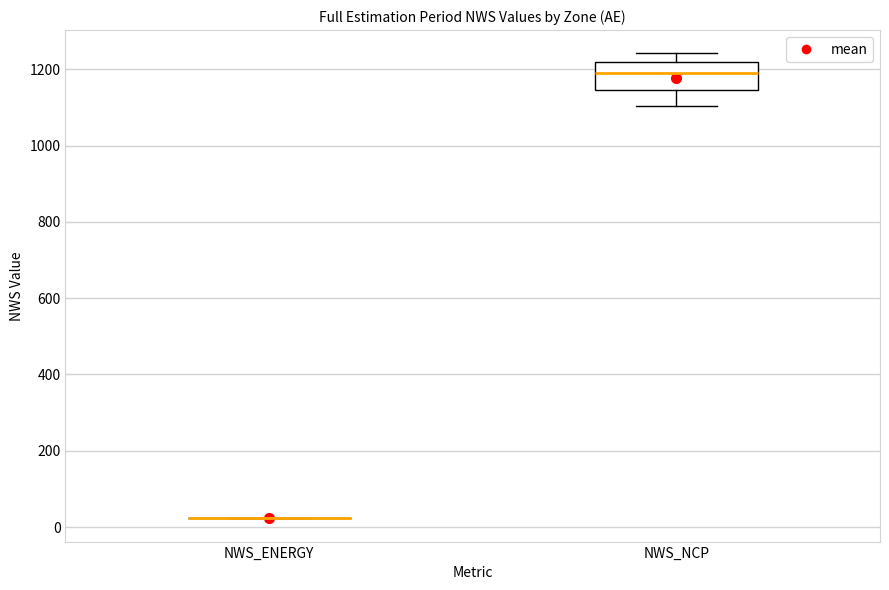

Where does the upper whisker of the box for NWS_NCP end on the y-axis? The values are not printed on the chart, so give them approximately, as read against the axis.

1240